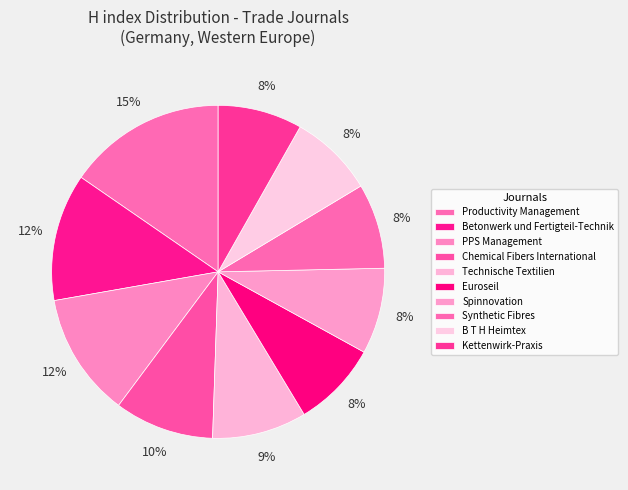

Is the sum of Productivity Management and Chemical Fibers International greater than half?

No